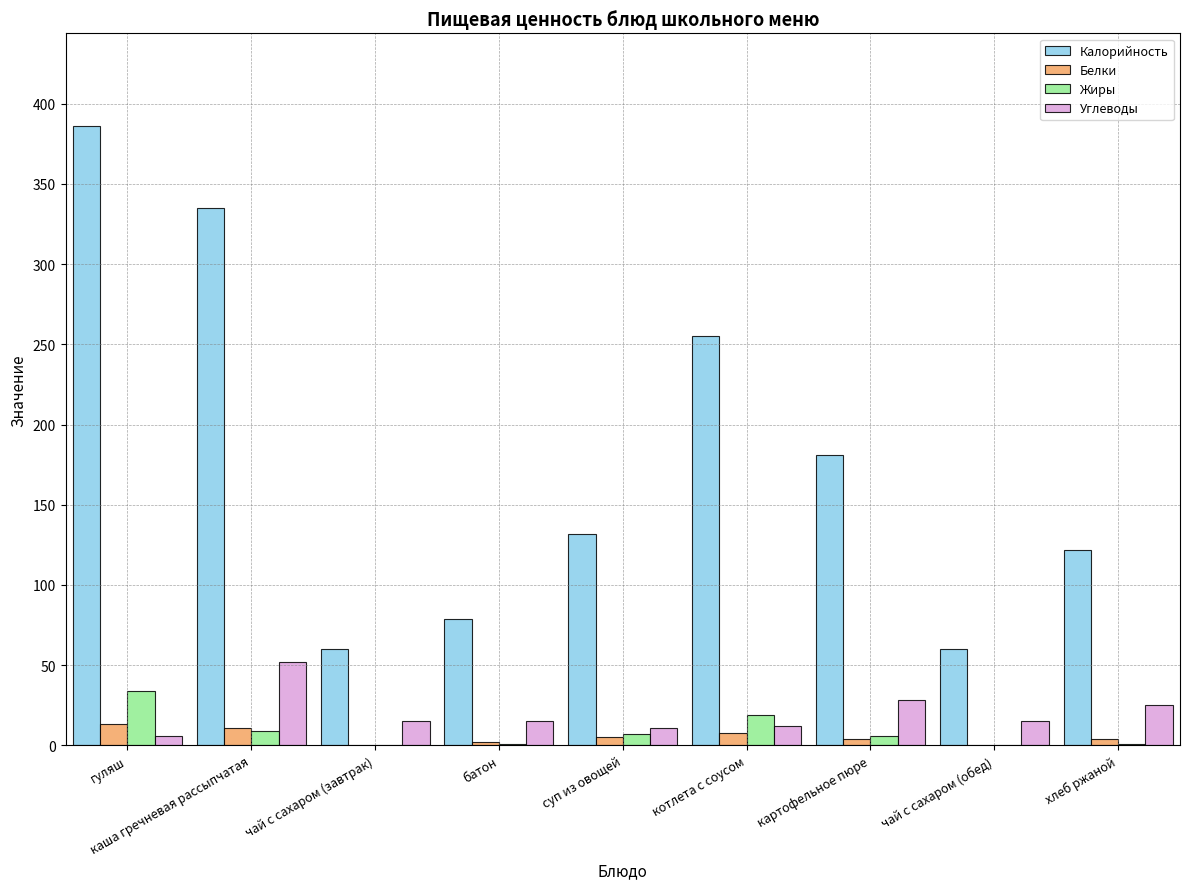

Between чай с сахаром (завтрак) and батон, which series saw the biggest shift?

Калорийность